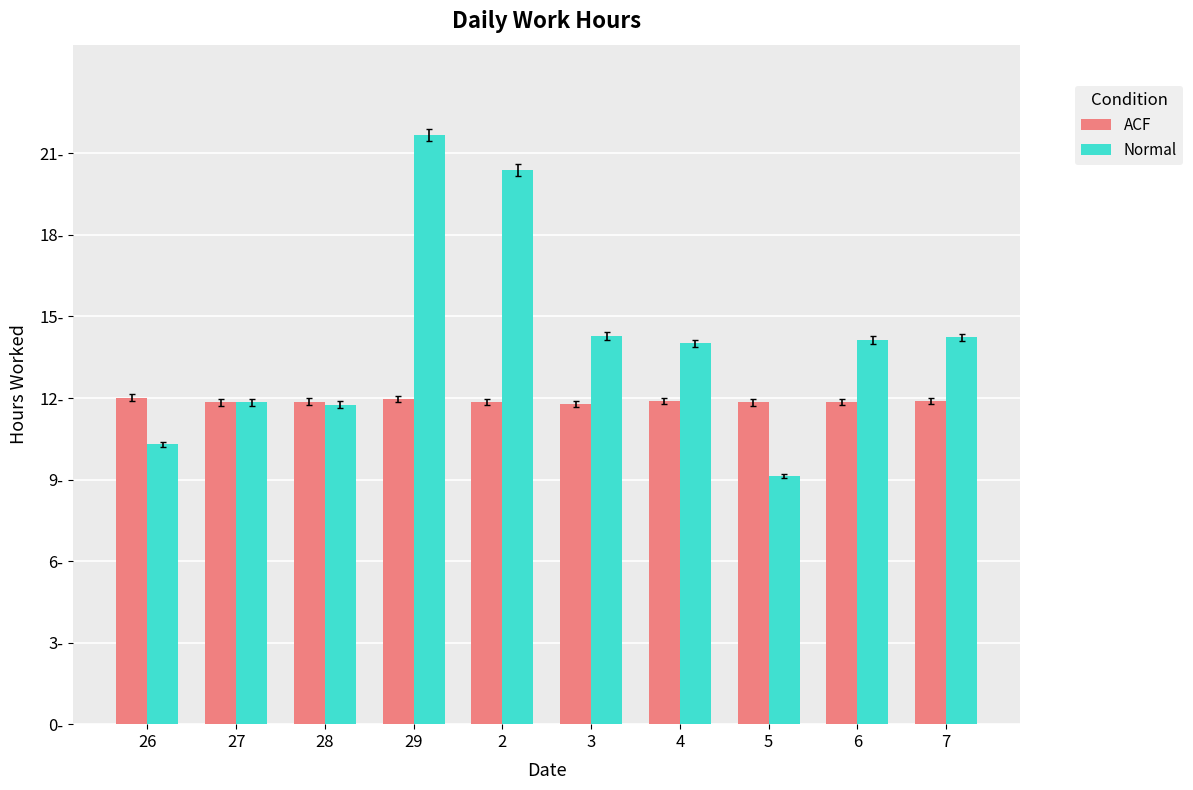

Does the chart contain stacked bars?

No